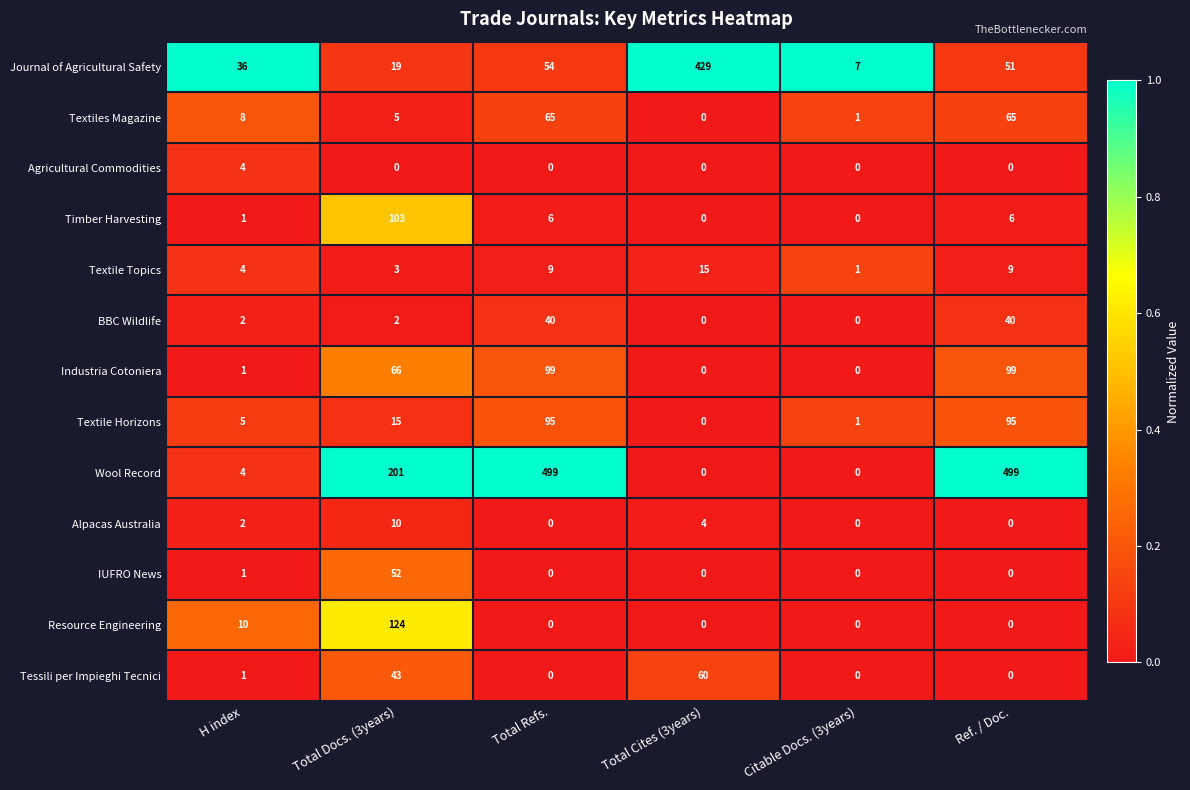

True or false: Agricultural Commodities has a value of 4 at H index.

True